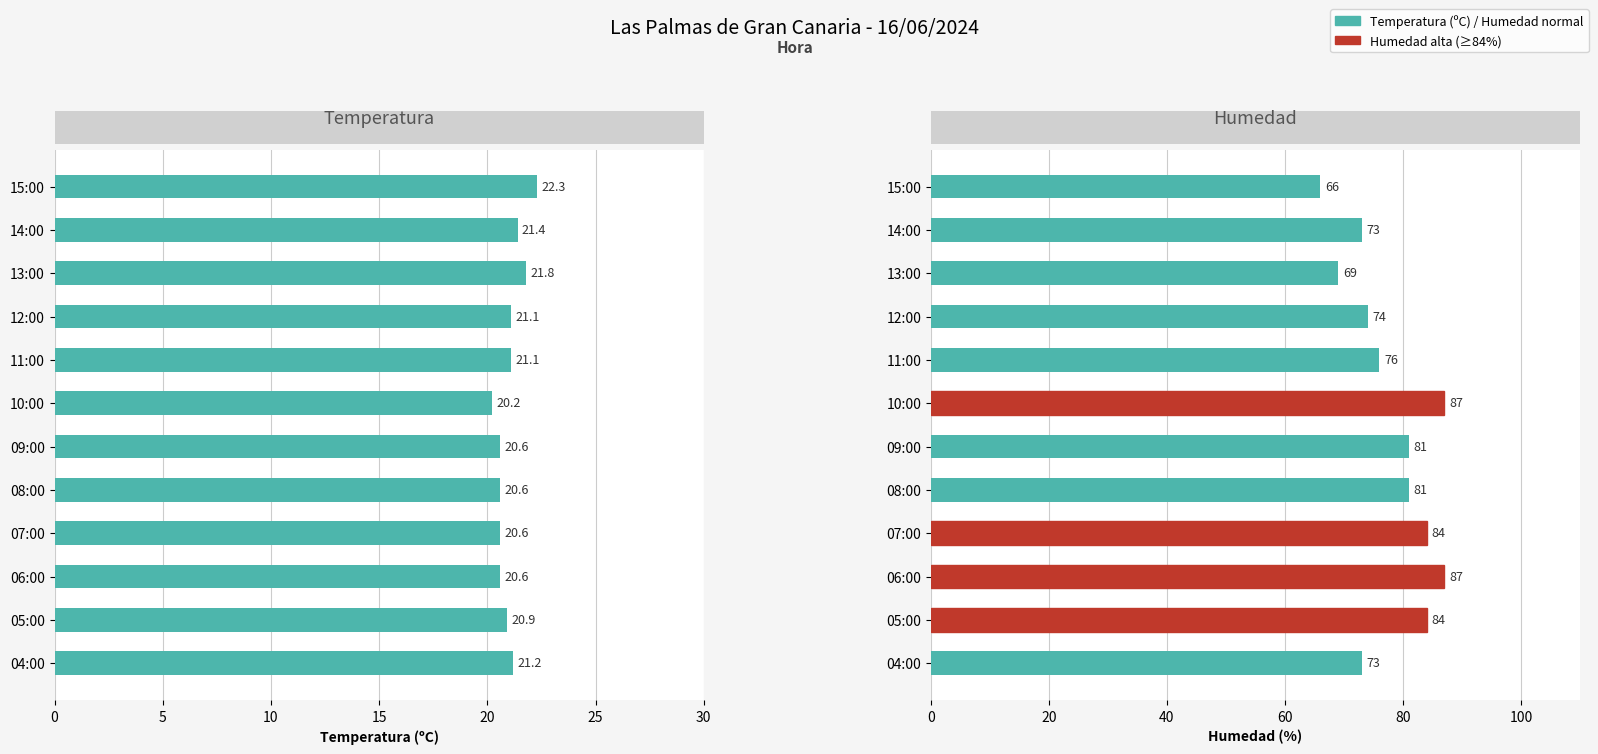

How many bars are there in each group?

2